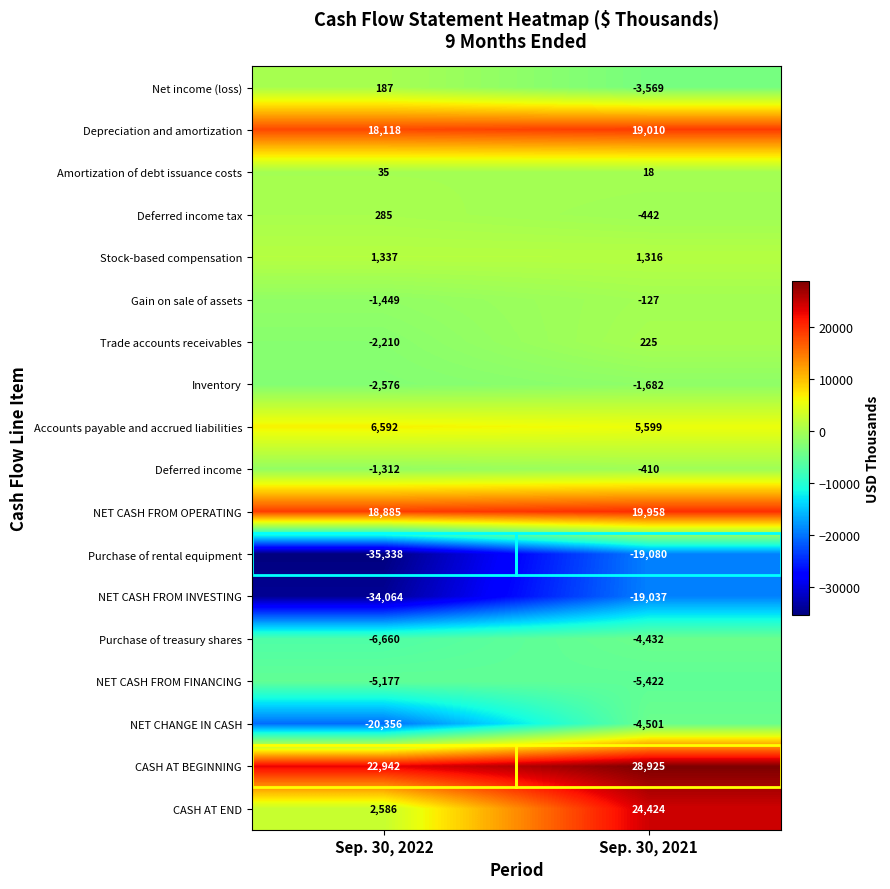

The NET CHANGE IN CASH series shows -8034 at Sep. 30, 2021. True or false?

False